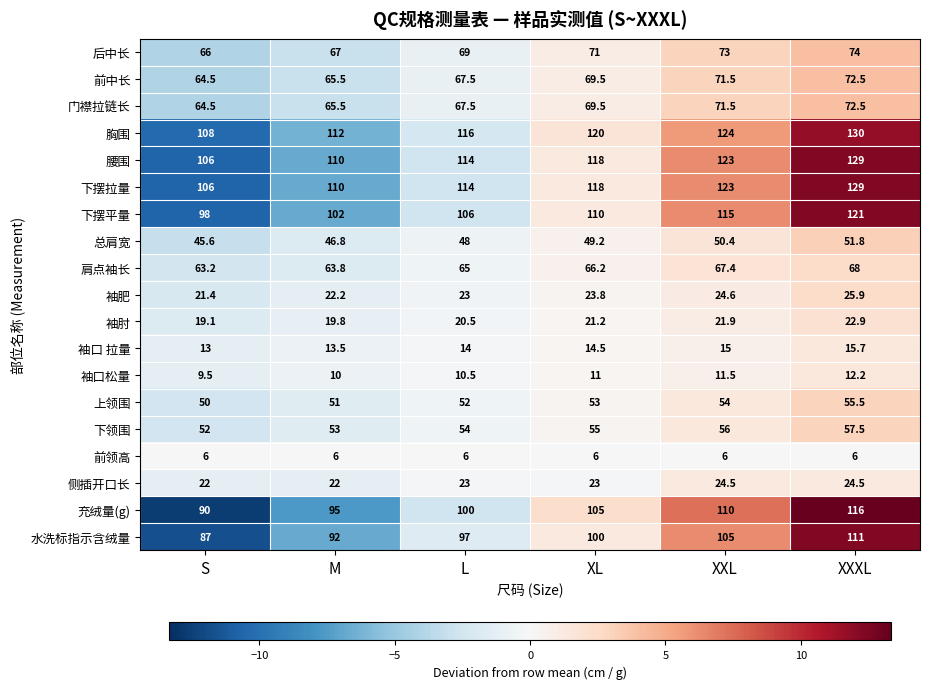

Which series has the largest range (max minus min)?

充绒量(g)